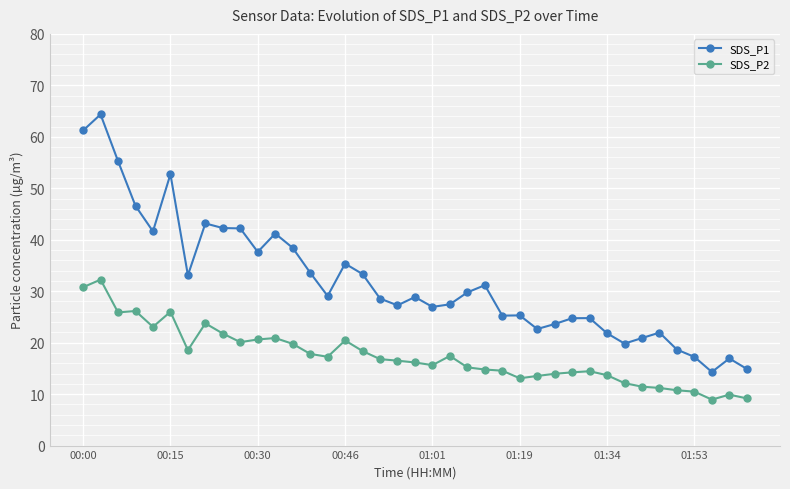

True or false: SDS_P1 and SDS_P2 cross at least once.

False